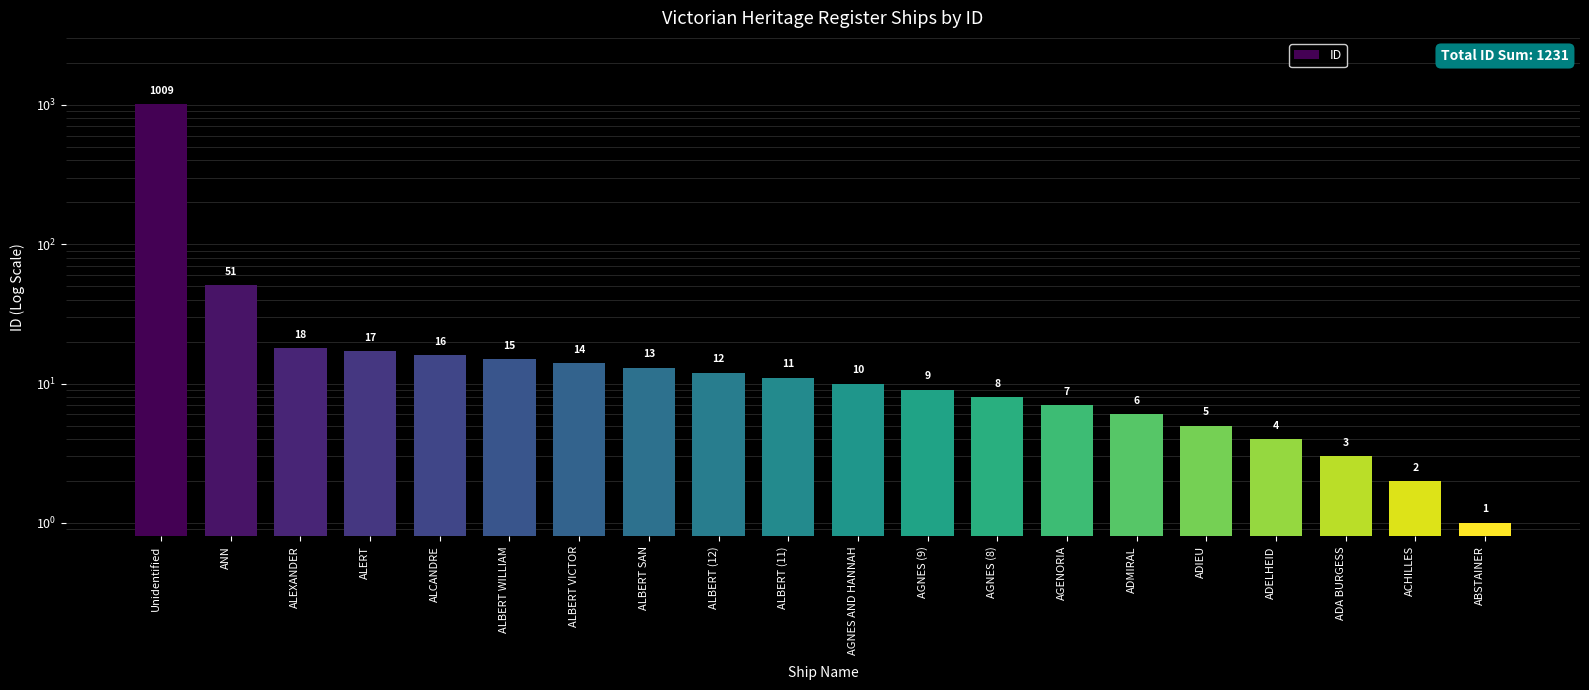

Reading right to left, transcribe all the data shown in this chart.

ABSTAINER=1	ACHILLES=2	ADA BURGESS=3	ADELHEID=4	ADIEU=5	ADMIRAL=6	AGENORIA=7	AGNES (8)=8	AGNES (9)=9	AGNES AND HANNAH=10	ALBERT (11)=11	ALBERT (12)=12	ALBERT SAN=13	ALBERT VICTOR=14	ALBERT WILLIAM=15	ALCANDRE=16	ALERT=17	ALEXANDER=18	ANN=51	Unidentified=1009